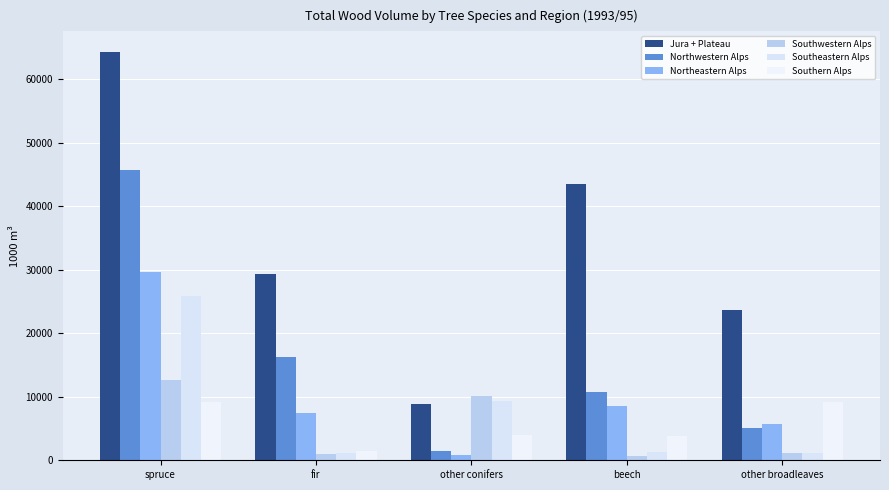

How many groups of bars are there?

5